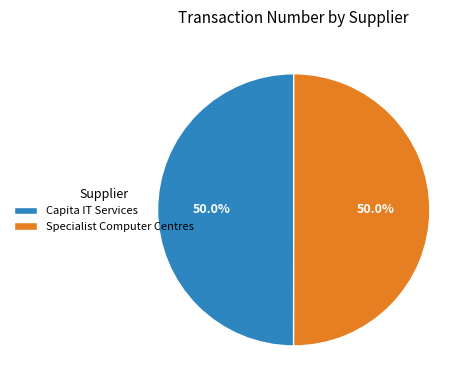

To the nearest percent, what is the combined percentage of Specialist Computer Centres and Capita IT Services?

100%